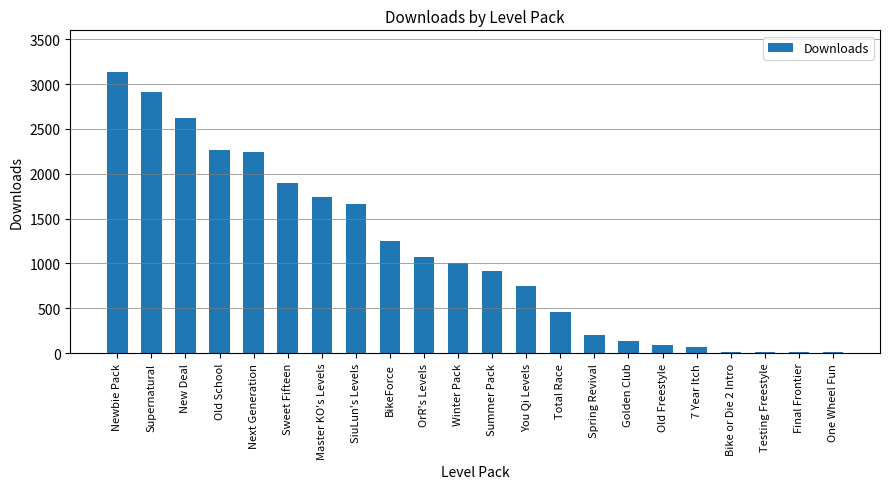

Where is the data nearest to the value 1568?

SiuLun's Levels